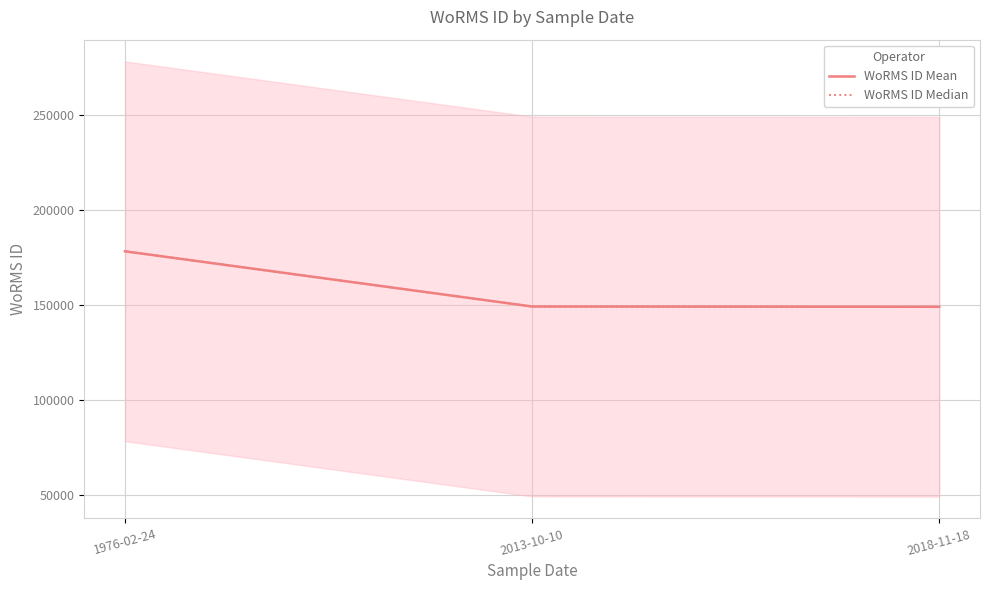

What is the sum of all WoRMS ID Median values?

476315